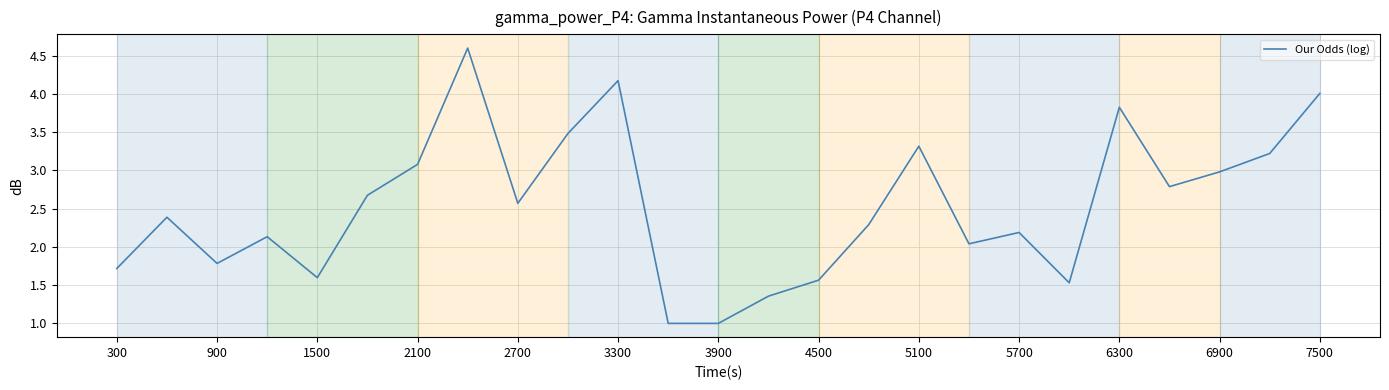

What is the average value?

2.5